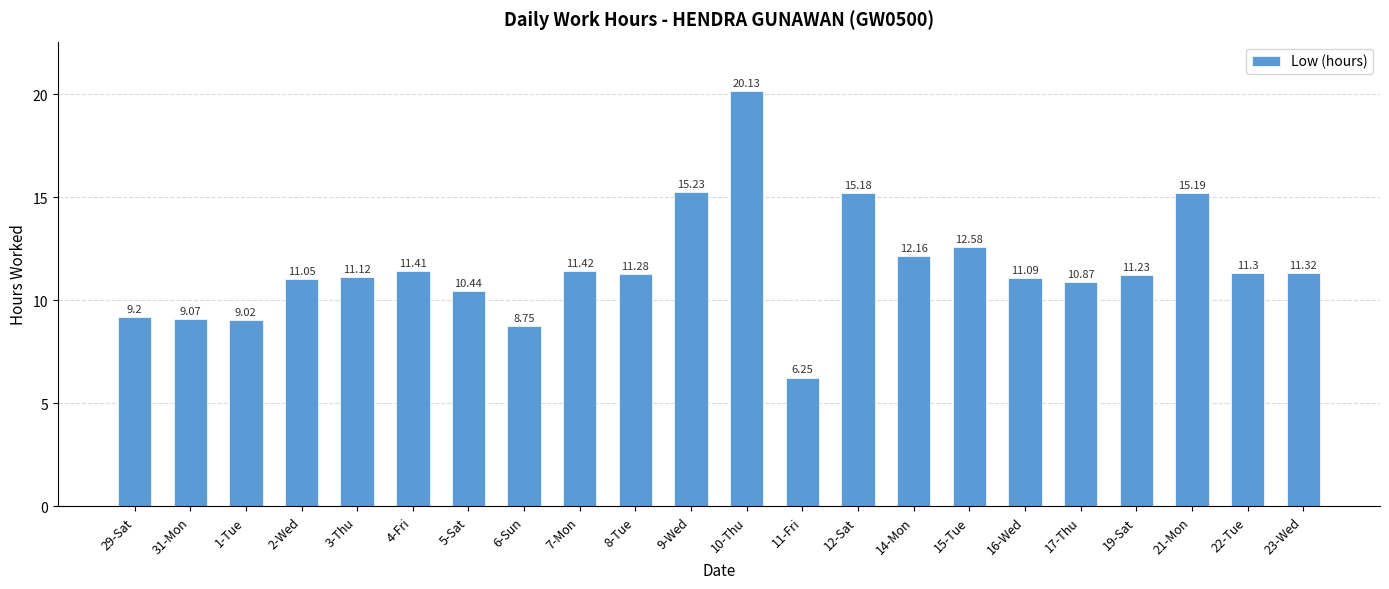

Rank the categories by value from highest to lowest.

10-Thu, 9-Wed, 21-Mon, 12-Sat, 15-Tue, 14-Mon, 7-Mon, 4-Fri, 23-Wed, 22-Tue, 8-Tue, 19-Sat, 3-Thu, 16-Wed, 2-Wed, 17-Thu, 5-Sat, 29-Sat, 31-Mon, 1-Tue, 6-Sun, 11-Fri